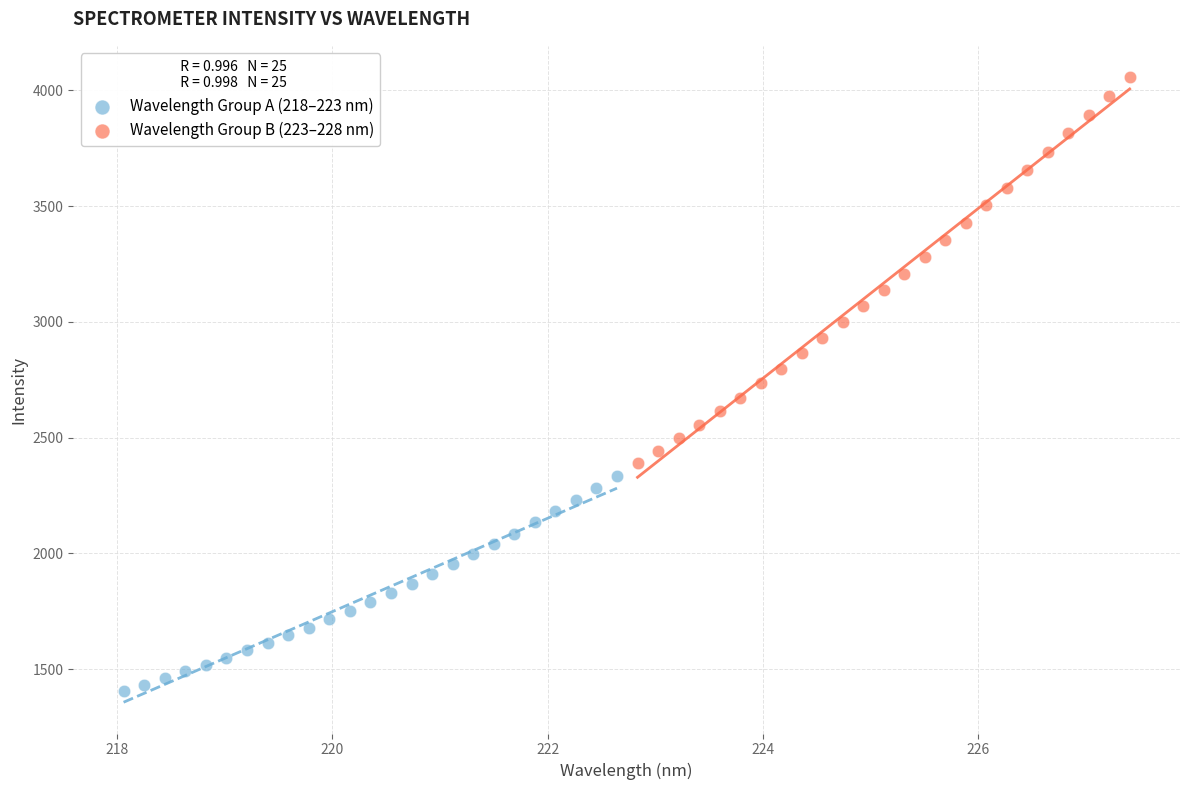

What are all the series names shown in the legend?

Wavelength Group A (218–223 nm), Wavelength Group B (223–228 nm)